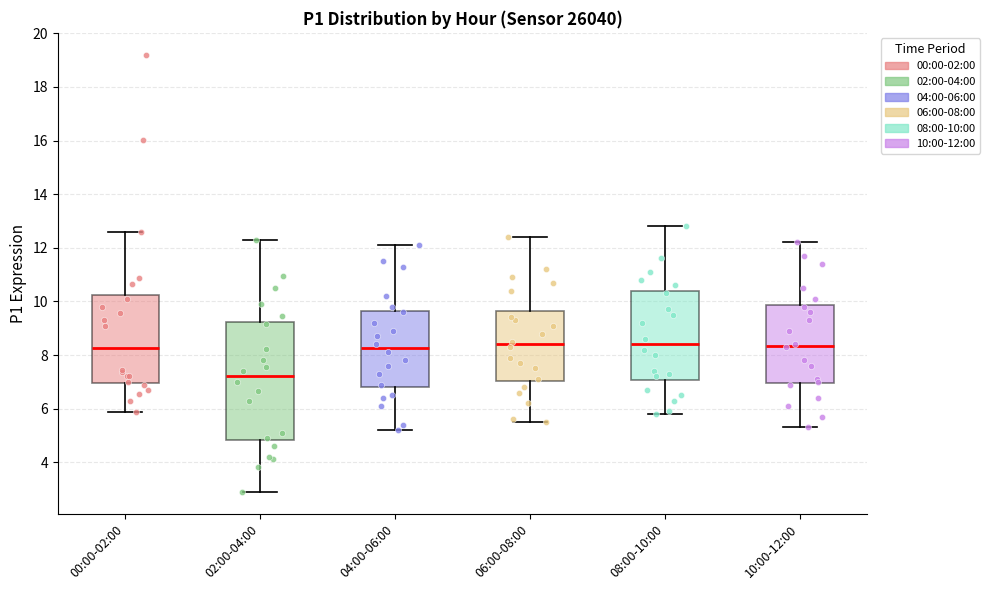

Which box is the tallest, from its lower edge to its upper edge?

02:00-04:00